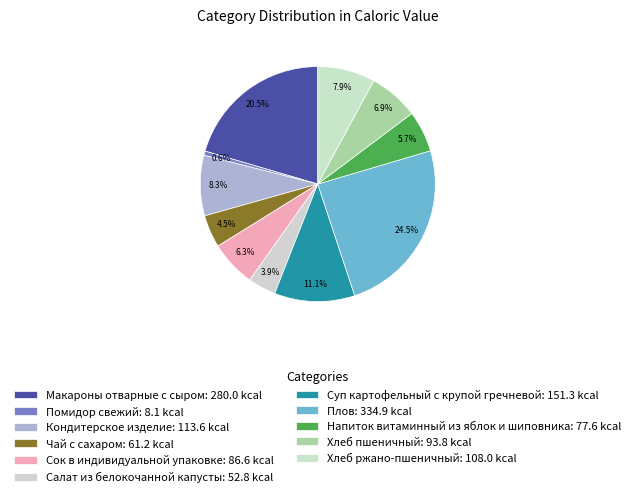

To the nearest percent, what is the average slice percentage?

9%